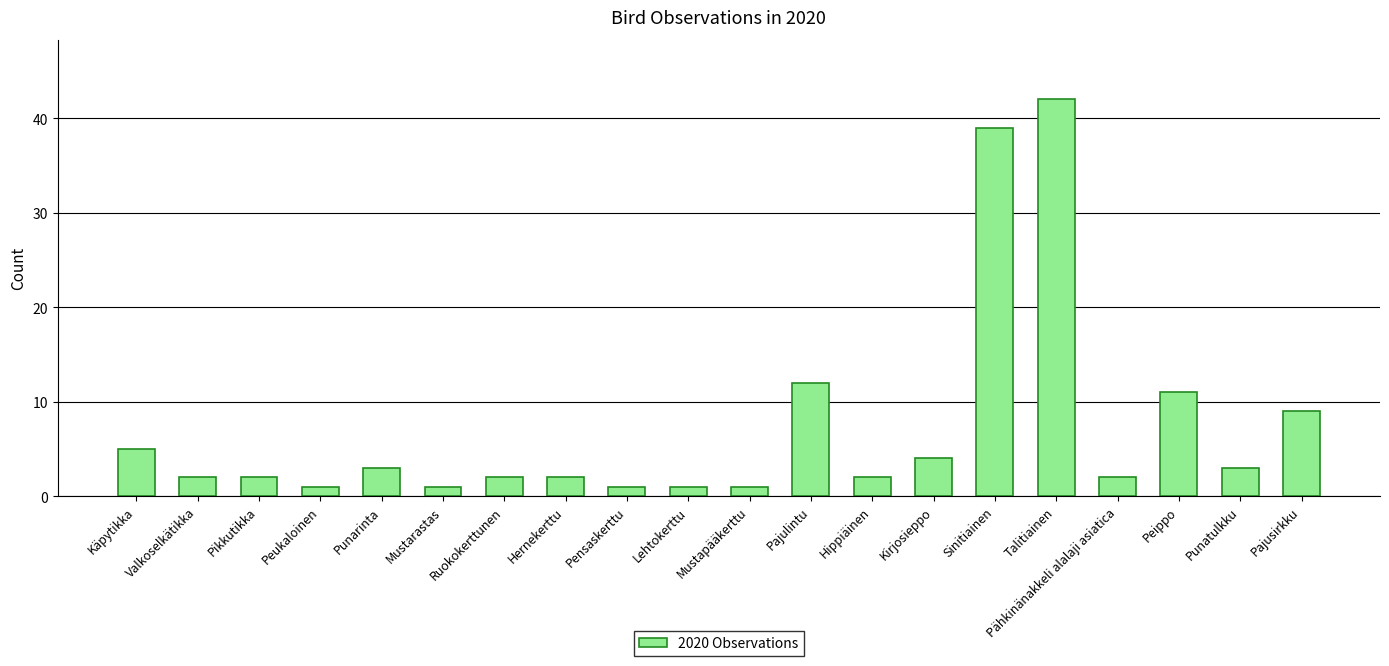

What is the value of the 10th bar from the left?

1